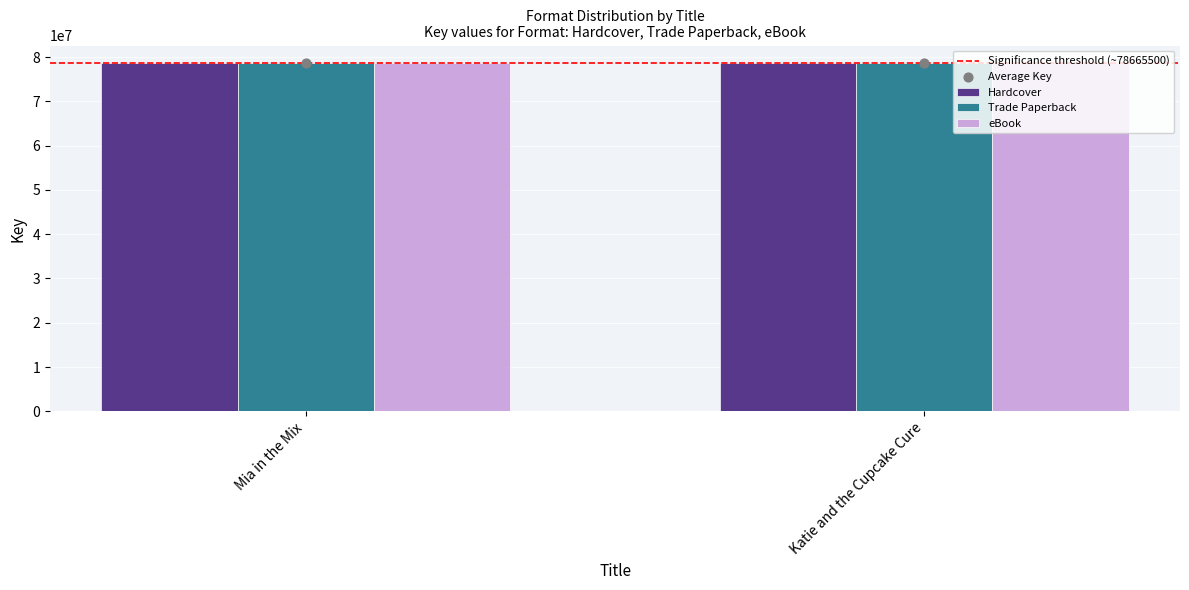

Which series has the largest Y range (max minus min)?

Hardcover